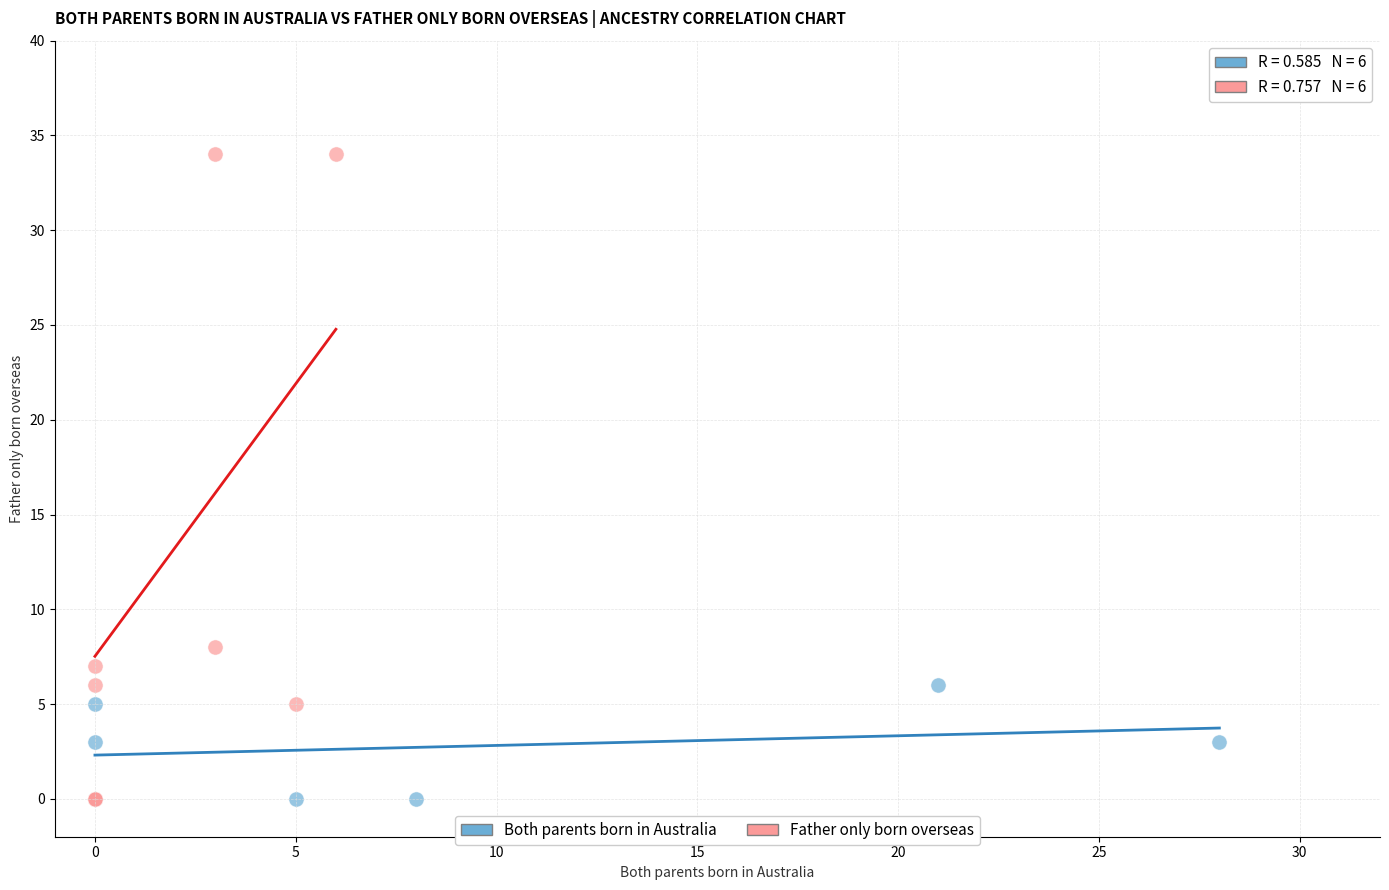

Which series contains the highest Y value?

Father only born overseas